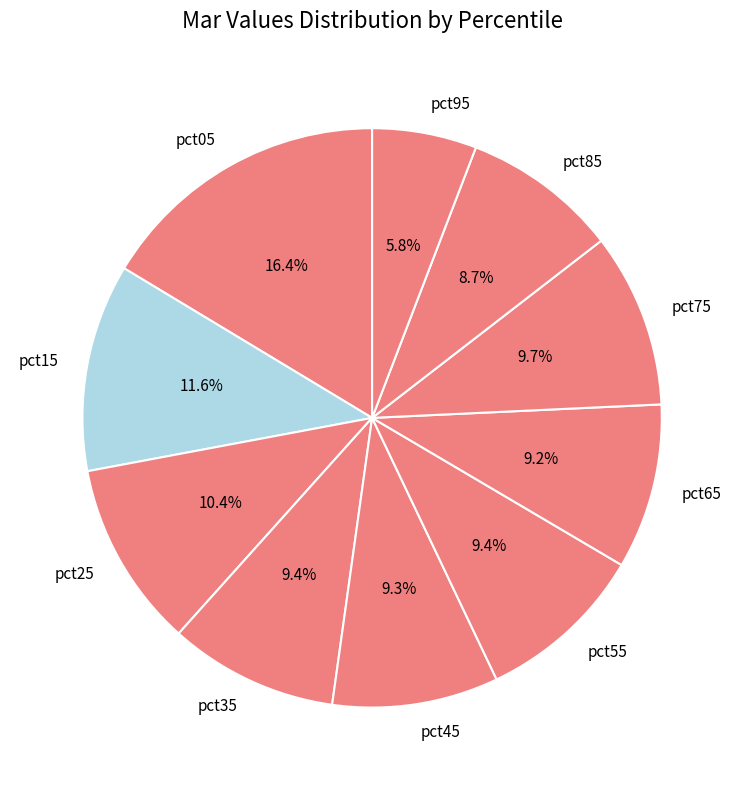

What is the total percentage of pct05 and pct65?

25.6%